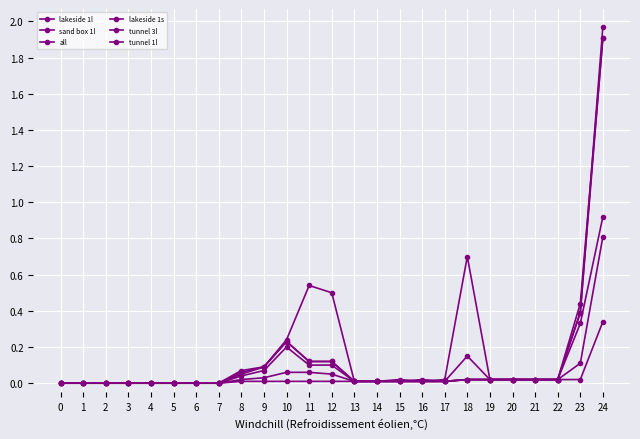

How many data points does each series have?

25